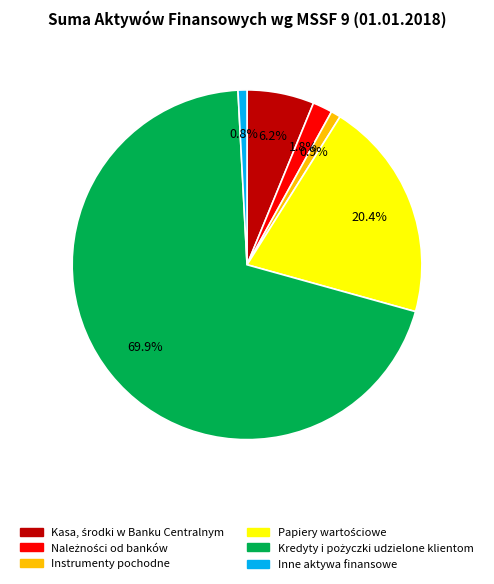

Does any single category account for the majority?

Yes